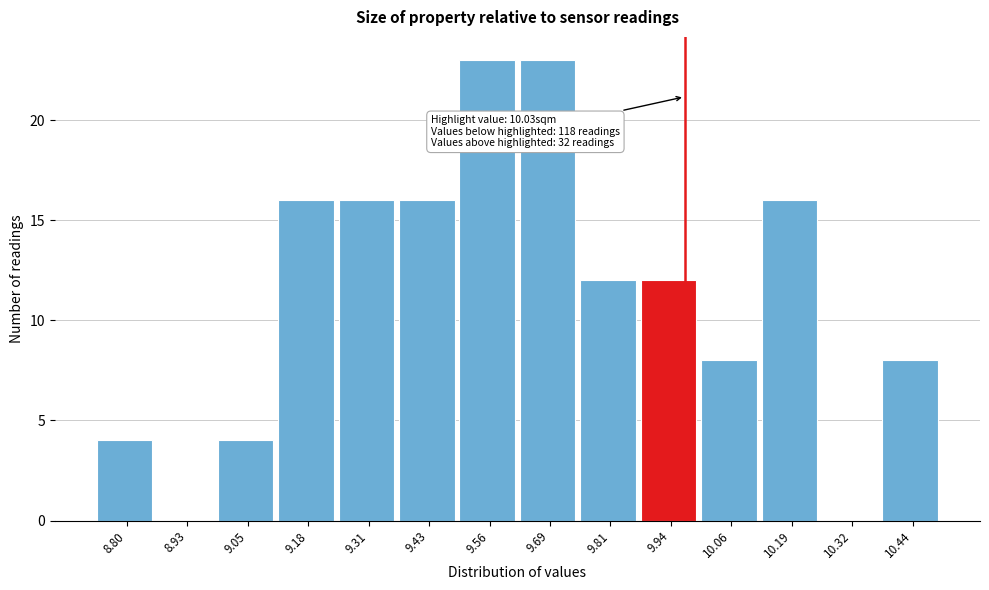

Reading left to right, what are all the values shown in this chart?

8.80=4	8.93=0	9.05=4	9.18=16	9.31=16	9.43=16	9.56=23	9.69=23	9.81=12	9.94=12	10.06=8	10.19=16	10.32=0	10.44=8